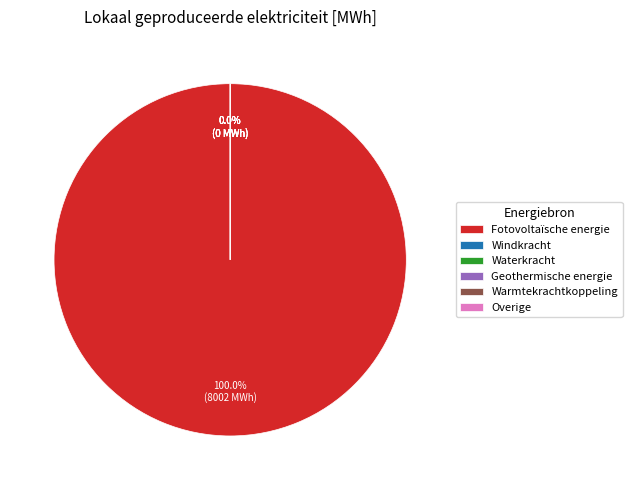

To the nearest percent, what is the difference between the Fotovoltaïsche energie and Overige slice percentages?

100%